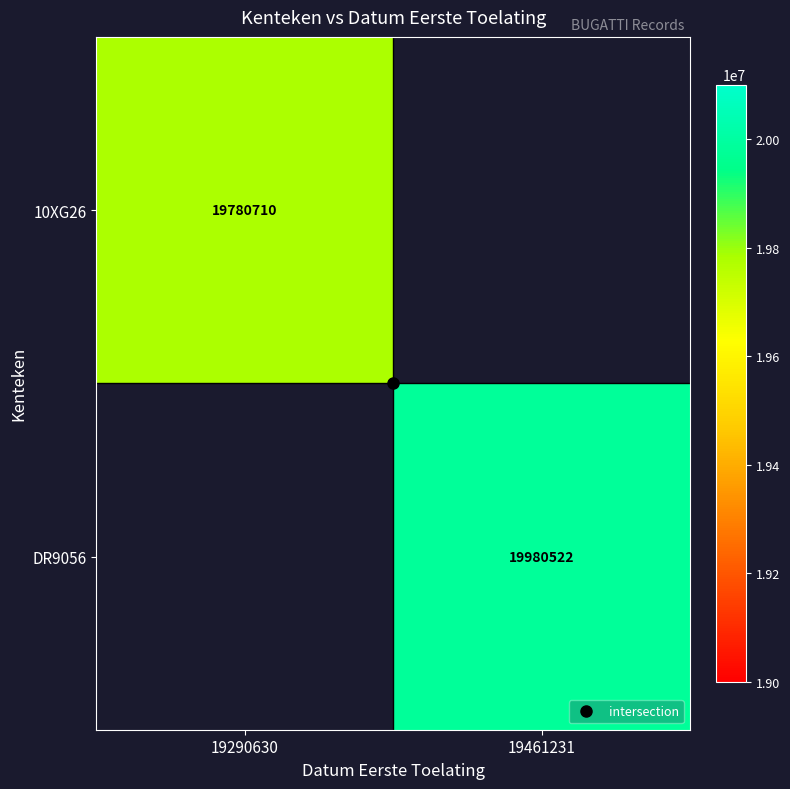

The value of DR9056 at 19461231 is 19980522. True or false?

True